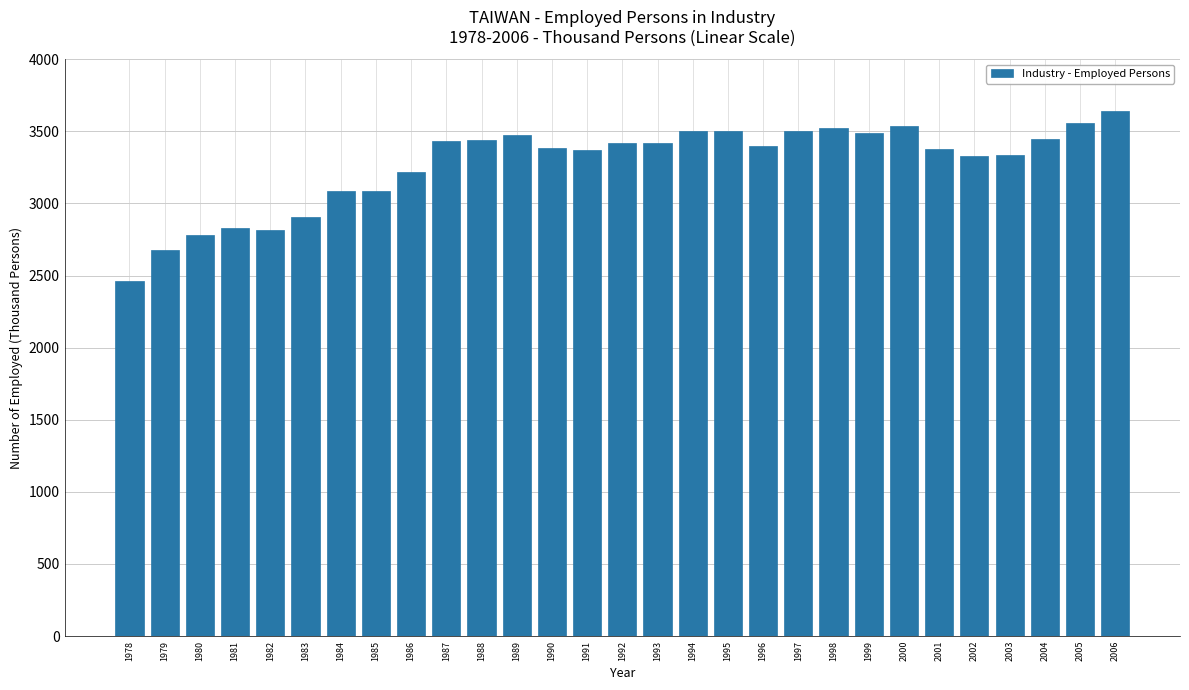

What value does the data have at 2000, to the nearest 50?

3550